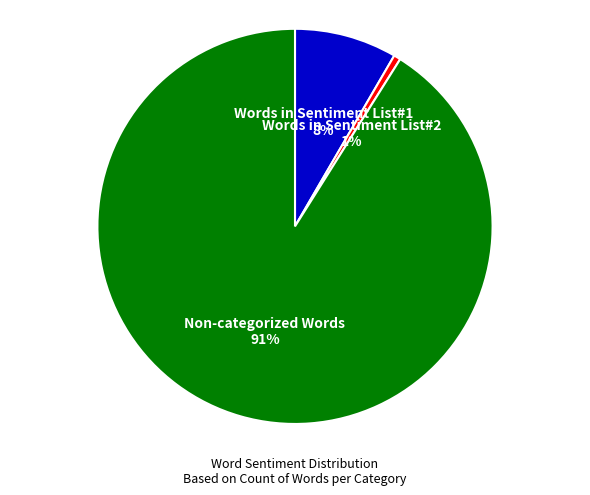

Is there a majority slice in this chart?

Yes